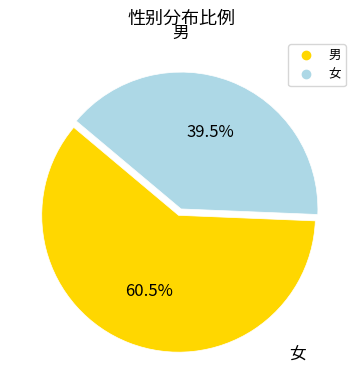

Combined, do 男 and 女 account for over 50%?

Yes